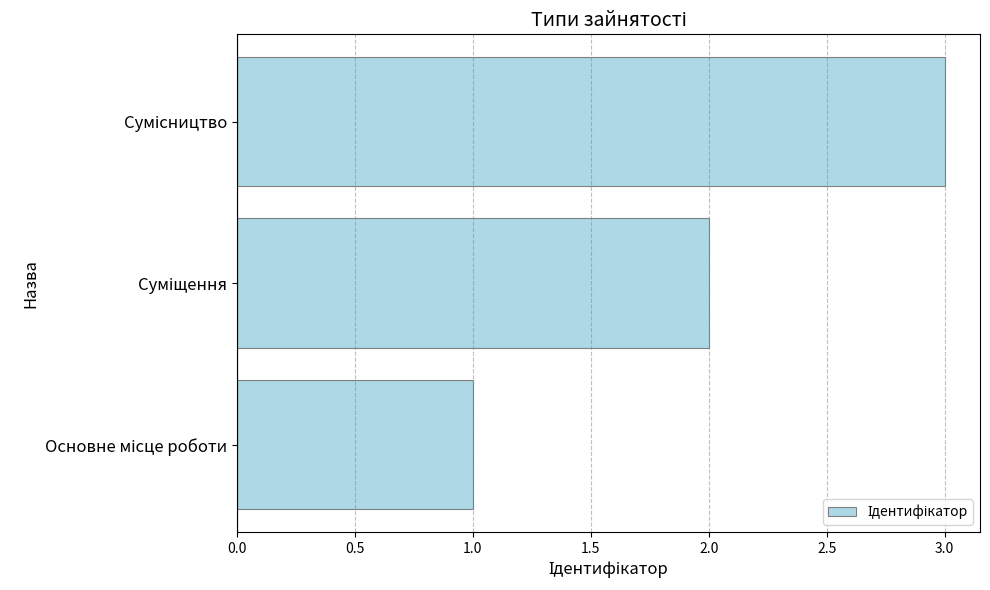

What is the greatest value displayed?

3